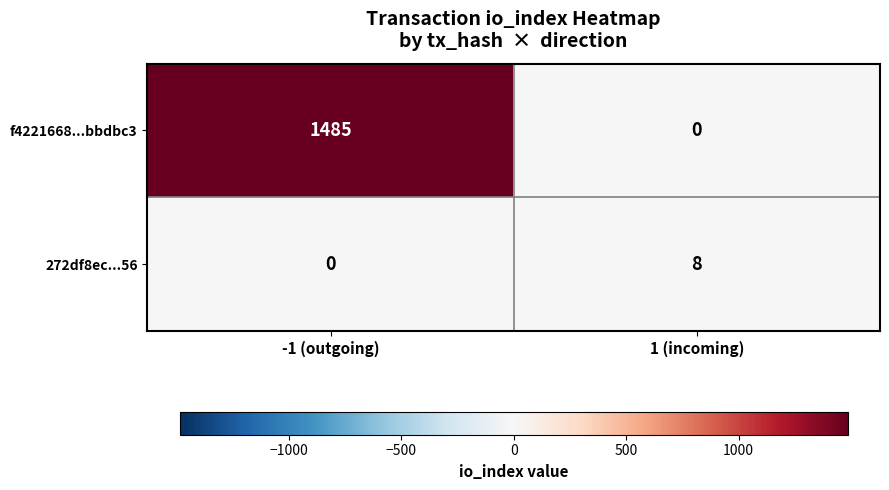

Between -1 (outgoing) and 1 (incoming), which series saw the biggest shift?

f4221668...bbdbc3